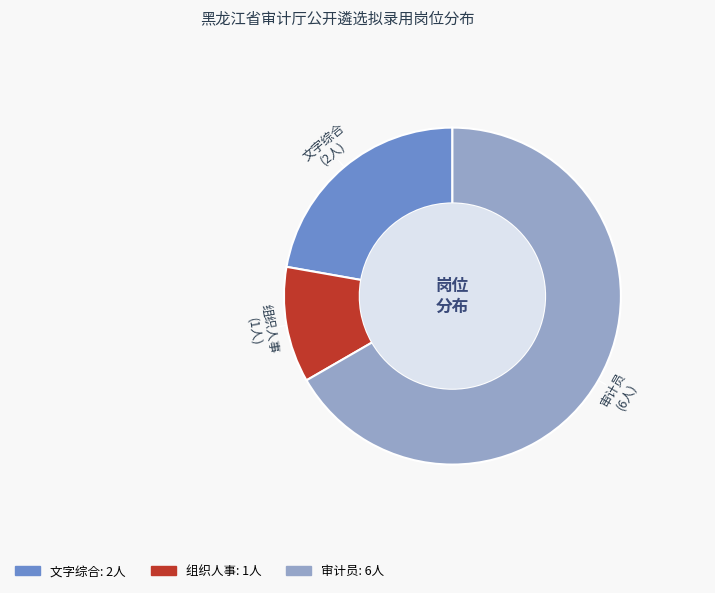

What is the smallest slice in the pie chart?

组织人事